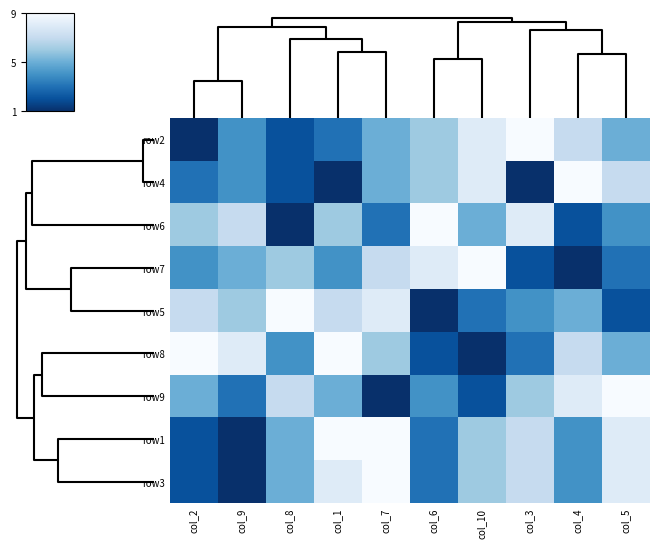

Reading left to right, list all the values displayed in this chart.

row2: col_2=1	col_9=4	col_8=2	col_1=3	col_7=5	col_6=6	col_10=8	col_3=9	col_4=7	col_5=5
row4: col_2=3	col_9=4	col_8=2	col_1=1	col_7=5	col_6=6	col_10=8	col_3=1	col_4=9	col_5=7
row6: col_2=6	col_9=7	col_8=1	col_1=6	col_7=3	col_6=9	col_10=5	col_3=8	col_4=2	col_5=4
row7: col_2=4	col_9=5	col_8=6	col_1=4	col_7=7	col_6=8	col_10=9	col_3=2	col_4=1	col_5=3
row5: col_2=7	col_9=6	col_8=9	col_1=7	col_7=8	col_6=1	col_10=3	col_3=4	col_4=5	col_5=2
row8: col_2=9	col_9=8	col_8=4	col_1=9	col_7=6	col_6=2	col_10=1	col_3=3	col_4=7	col_5=5
row9: col_2=5	col_9=3	col_8=7	col_1=5	col_7=1	col_6=4	col_10=2	col_3=6	col_4=8	col_5=9
row1: col_2=2	col_9=1	col_8=5	col_1=9	col_7=9	col_6=3	col_10=6	col_3=7	col_4=4	col_5=8
row3: col_2=2	col_9=1	col_8=5	col_1=8	col_7=9	col_6=3	col_10=6	col_3=7	col_4=4	col_5=8